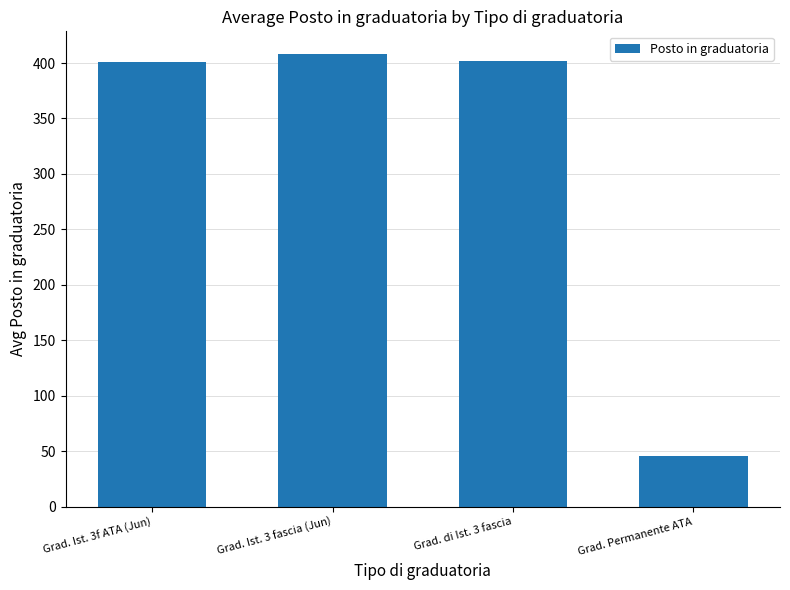

Approximately how many times larger is the value at Grad. Permanente ATA compared to Grad. di Ist. 3 fascia?

0.1